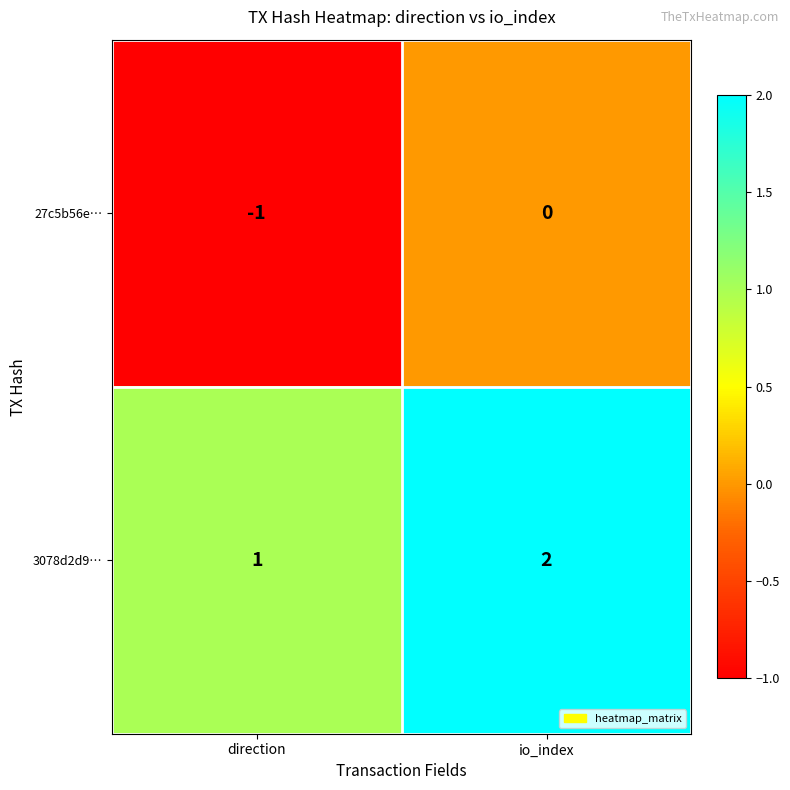

The value of 3078d2d9… at io_index is 2. True or false?

True